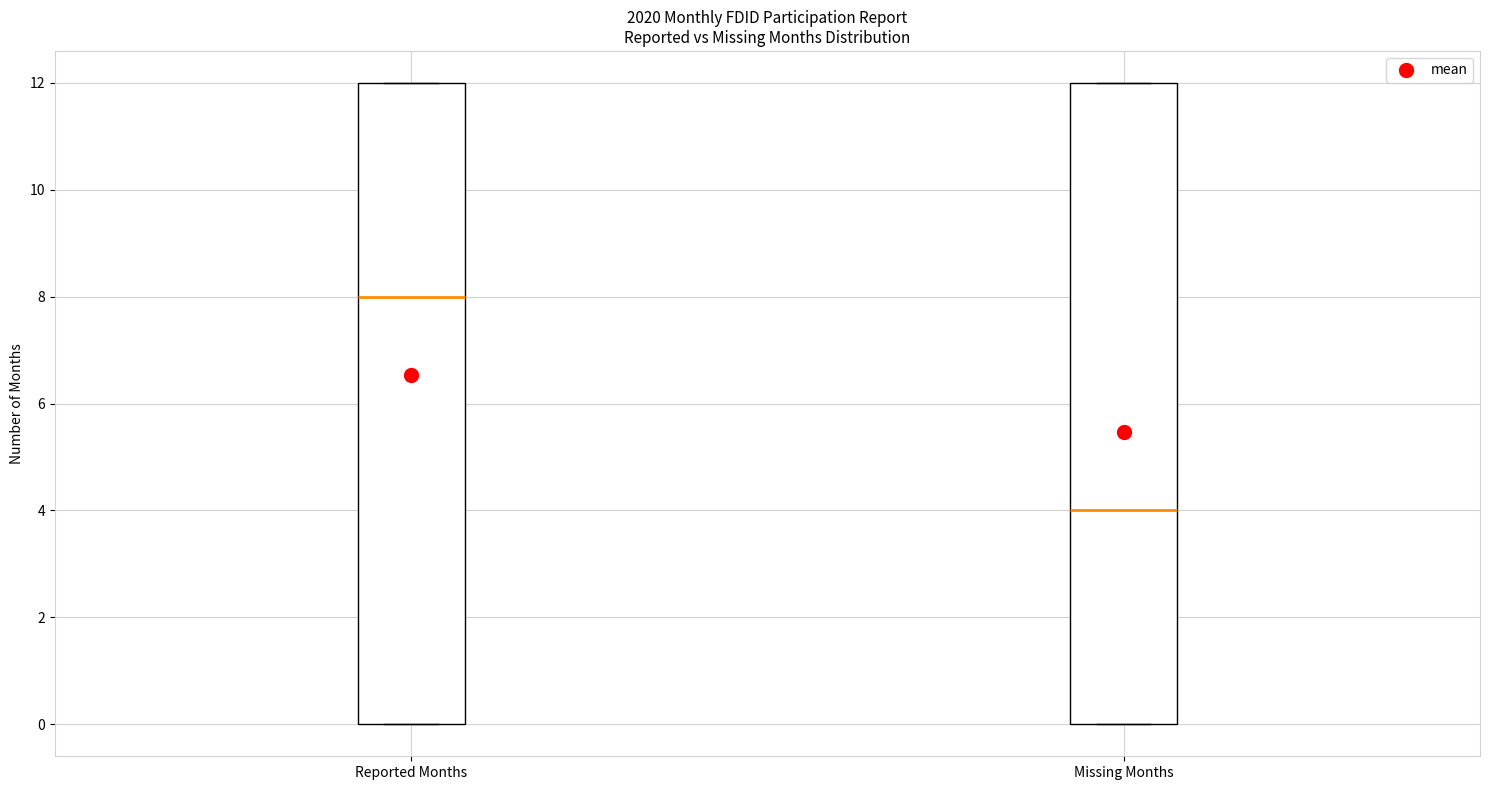

Reading left to right, read every box against the y-axis: the position of its median line, the range the box covers, and the ends of its whiskers. The values are not printed on the chart, so give them approximately, as read against the axis.

Reported Months: median 8, box 0 to 12, whiskers 0 to 12
Missing Months: median 4, box 0 to 12, whiskers 0 to 12